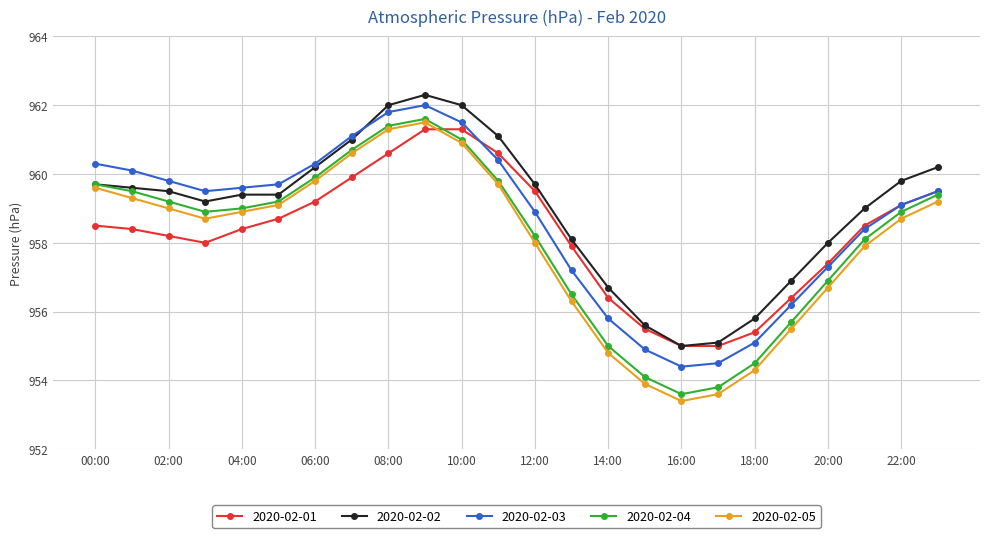

Reading right to left, list all the values displayed in this chart.

2020-02-01: 959.5	959.1	958.5	957.4	956.4	955.4	955.0	955.0	955.5	956.4	957.9	959.5	960.6	961.3	961.3	960.6	959.9	959.2	958.7	958.4	958.0	958.2	958.4	958.5
2020-02-02: 960.2	959.8	959.0	958.0	956.9	955.8	955.1	955.0	955.6	956.7	958.1	959.7	961.1	962.0	962.3	962.0	961.0	960.2	959.4	959.4	959.2	959.5	959.6	959.7
2020-02-03: 959.5	959.1	958.4	957.3	956.2	955.1	954.5	954.4	954.9	955.8	957.2	958.9	960.4	961.5	962.0	961.8	961.1	960.3	959.7	959.6	959.5	959.8	960.1	960.3
2020-02-04: 959.4	958.9	958.1	956.9	955.7	954.5	953.8	953.6	954.1	955.0	956.5	958.2	959.8	961.0	961.6	961.4	960.7	959.9	959.2	959.0	958.9	959.2	959.5	959.7
2020-02-05: 959.2	958.7	957.9	956.7	955.5	954.3	953.6	953.4	953.9	954.8	956.3	958.0	959.7	960.9	961.5	961.3	960.6	959.8	959.1	958.9	958.7	959.0	959.3	959.6